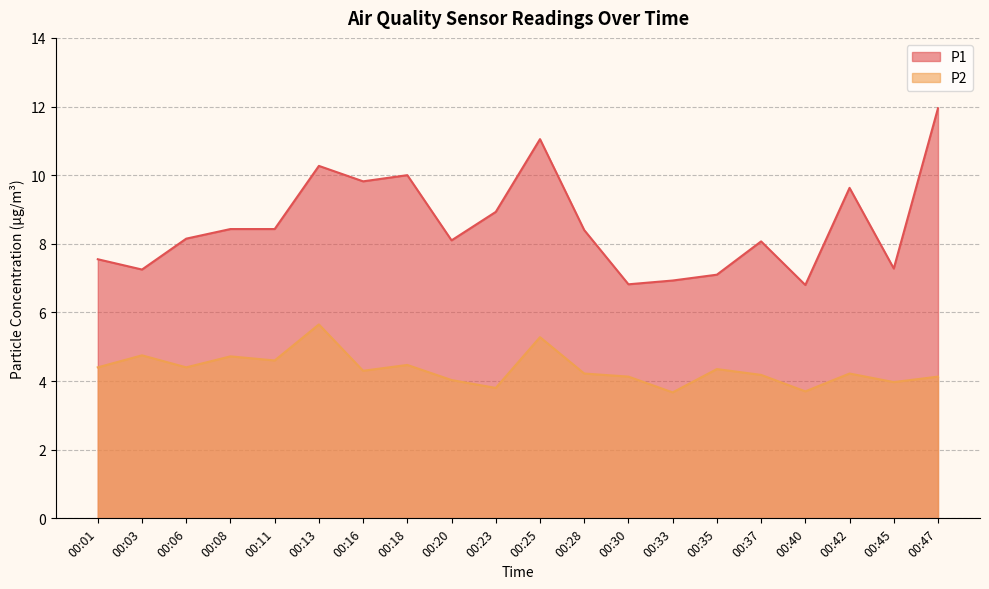

Which series has the largest total across all categories?

P1